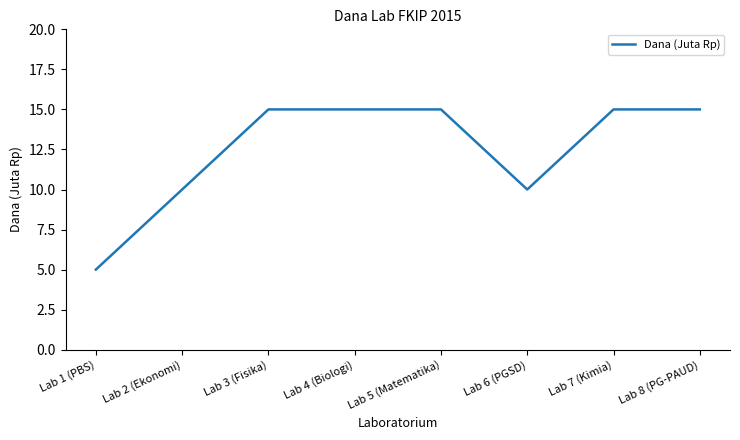

What is the maximum value shown in the chart?

15